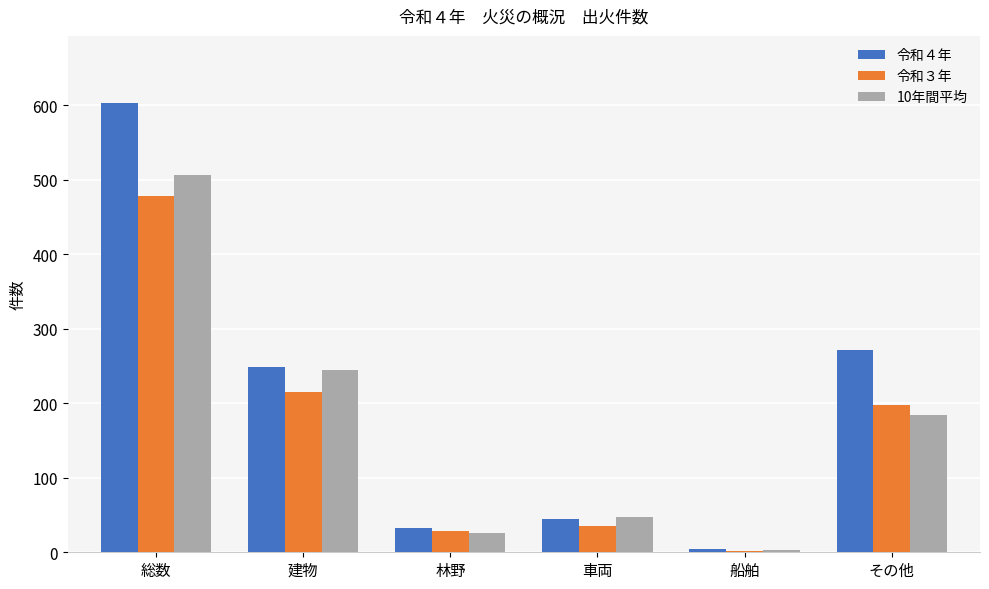

The 令和４年 series shows 5 at 船舶. True or false?

True